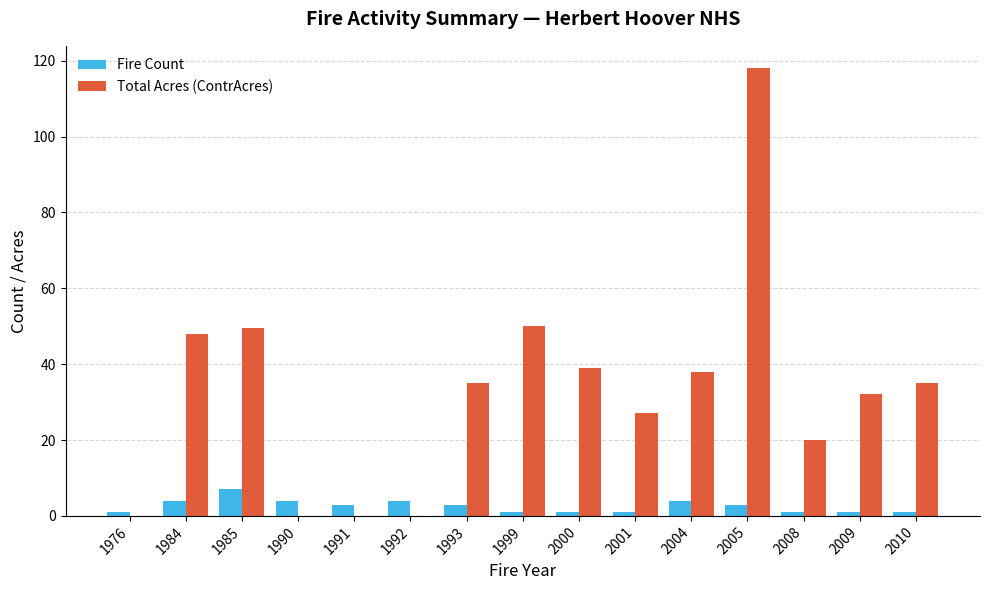

True or false: Total Acres (ContrAcres) has a value of 0.0 at 1992.

True